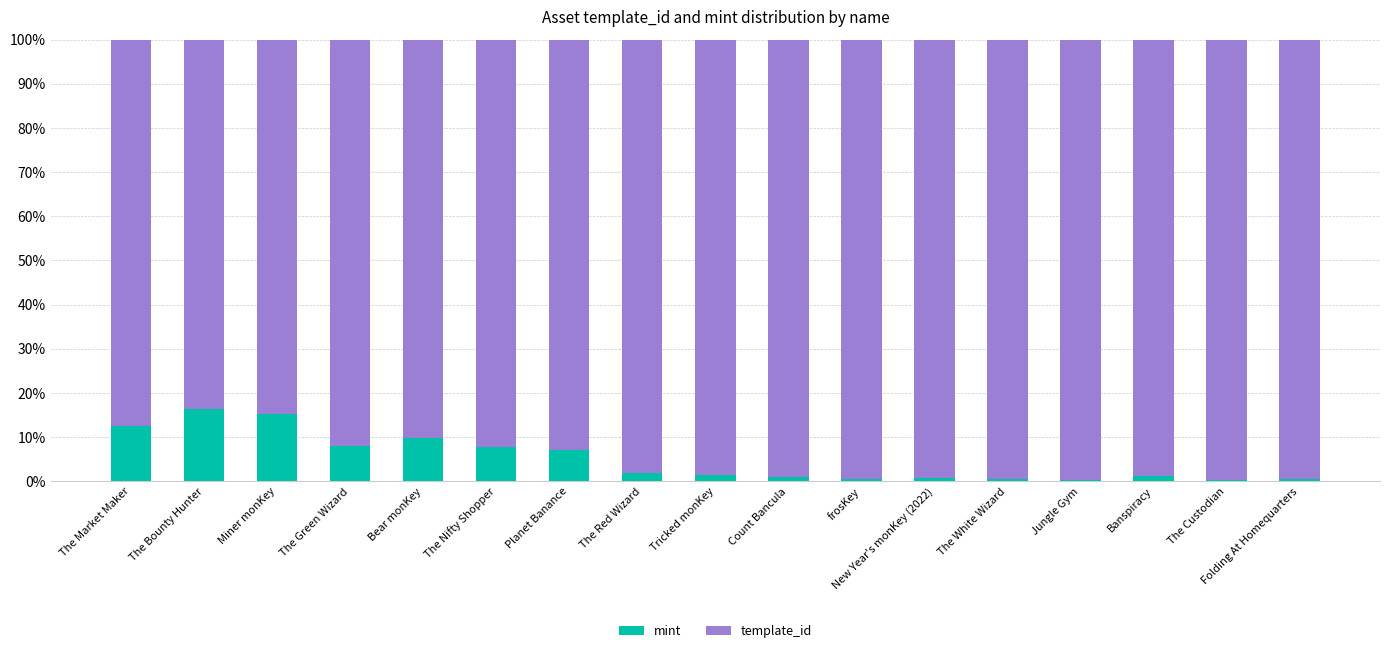

Count the number of categories in the chart.

17